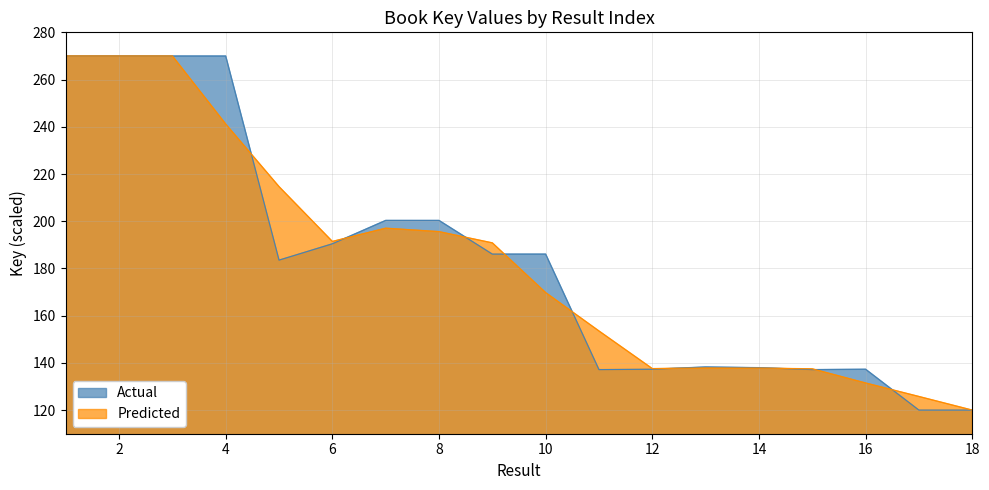

What is the difference between the values at 17 and 4?

150.0